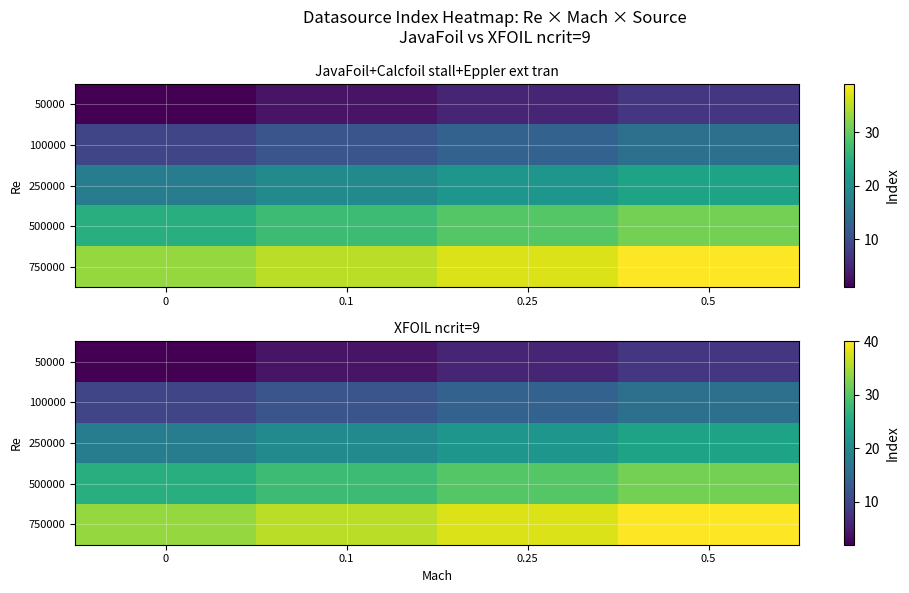

What is the total value across all series at 0?

90